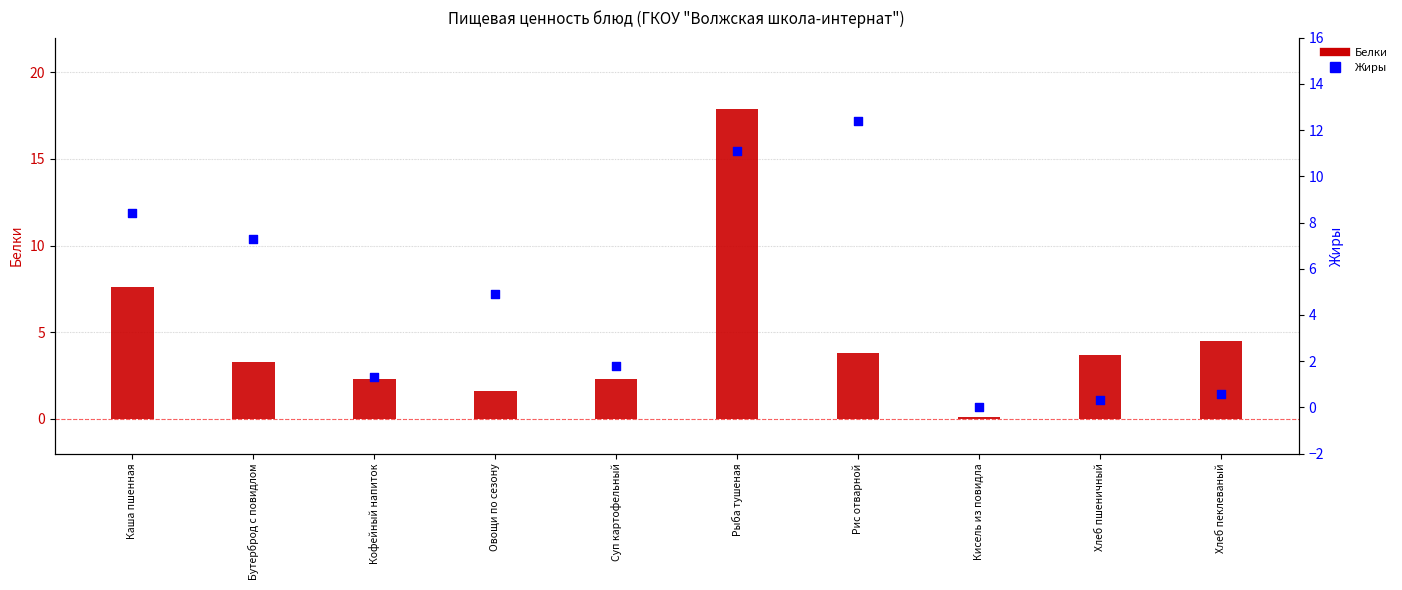

Which series has the largest total across all categories?

Жиры